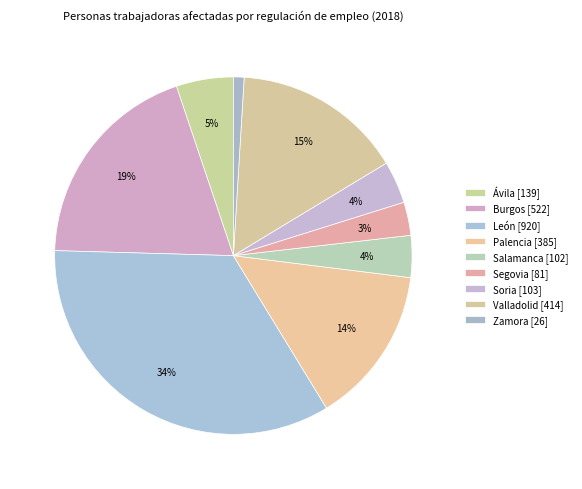

Which category has the biggest portion of the pie?

León